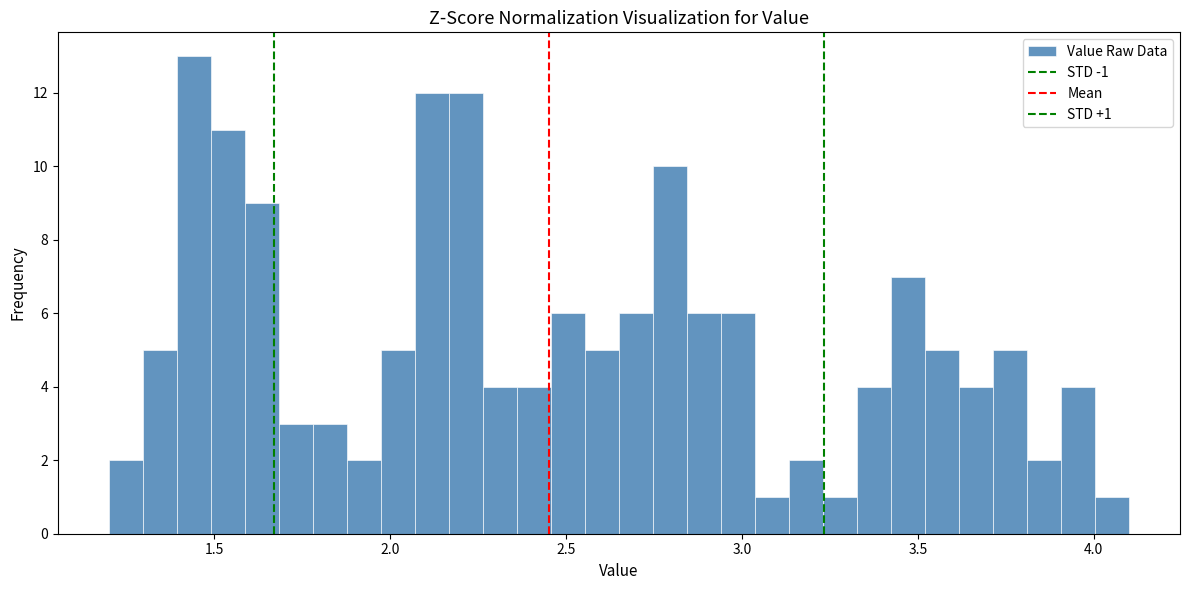

Around what value on the x-axis is the tallest bar? Give the approximate position of its centre, as read against the axis.

1.45